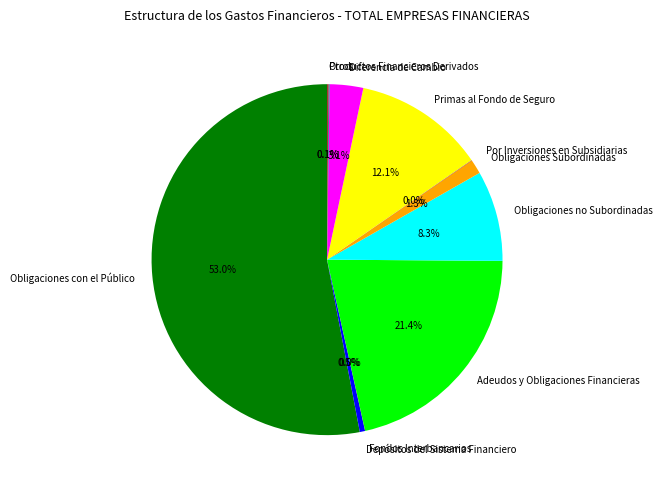

Do Adeudos y Obligaciones Financieras and Obligaciones Subordinadas together represent more than half of the pie?

No